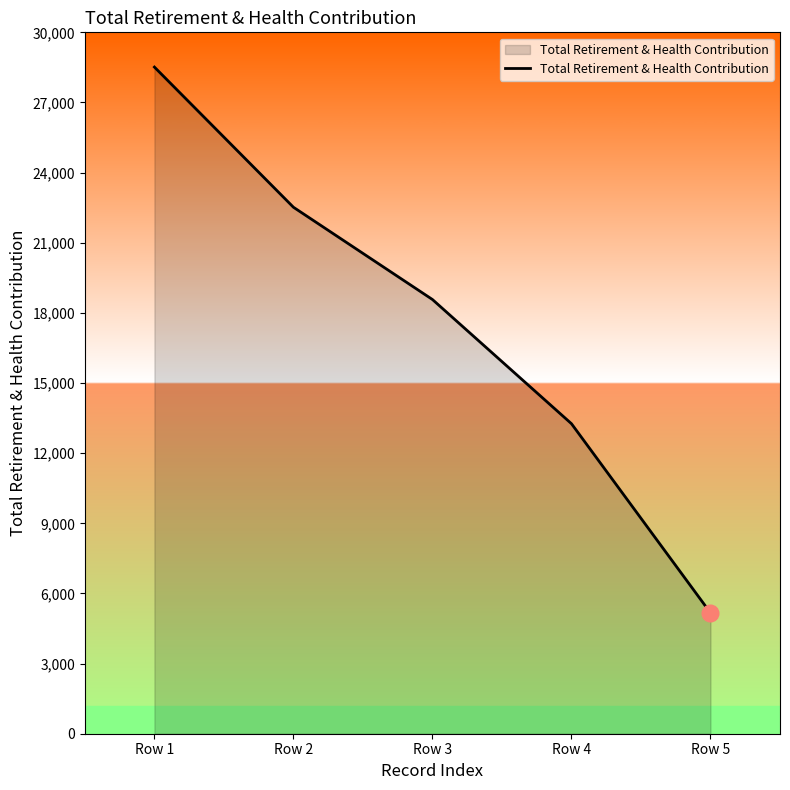

Does the chart display data point markers on the line(s)?

No